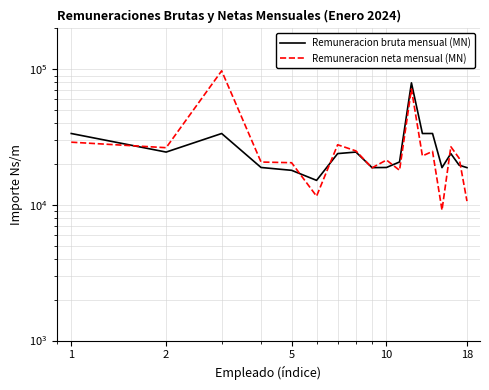

In Remuneracion bruta mensual (MN), how many points are higher than both neighbors (excluding endpoints)?

4